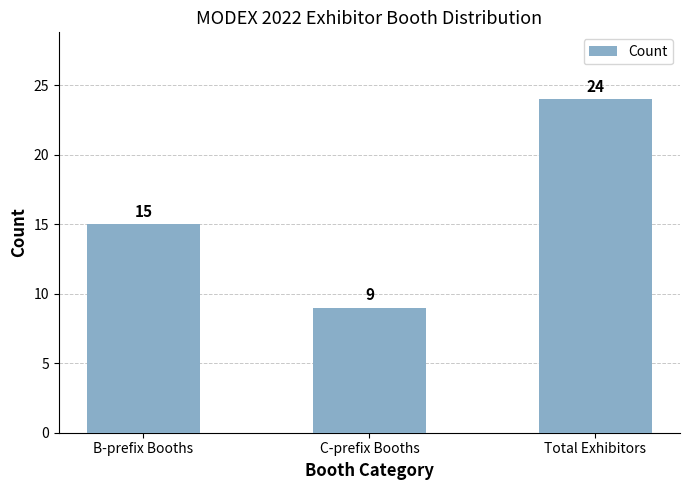

Between C-prefix Booths and B-prefix Booths, which is larger?

B-prefix Booths